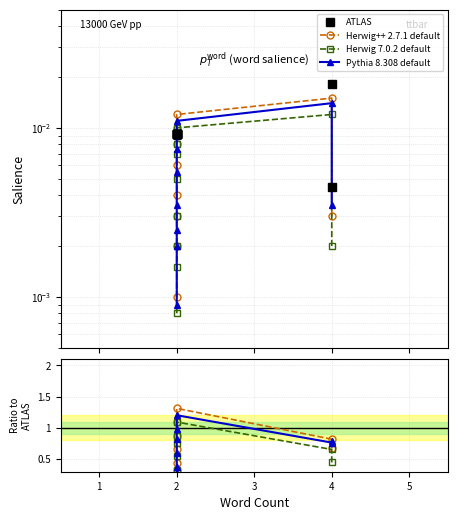

True or false: Pythia 8.308 default has more than 1 points higher than both neighbors.

False